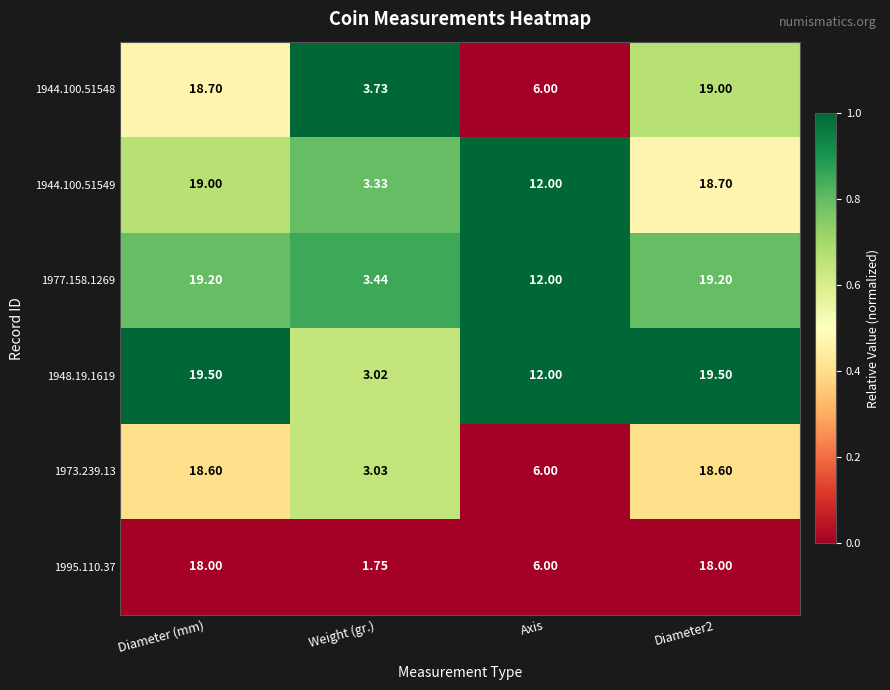

At which label is 1948.19.1619 closest to 11?

Axis